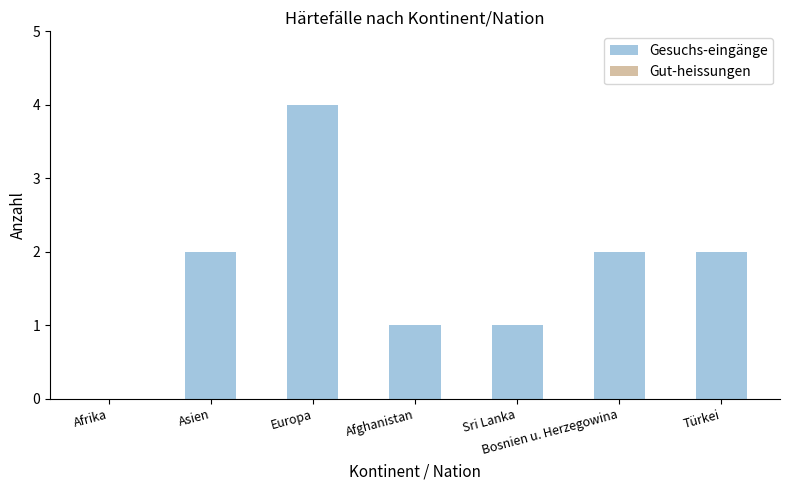

Which category has the highest value across all series?

Europa